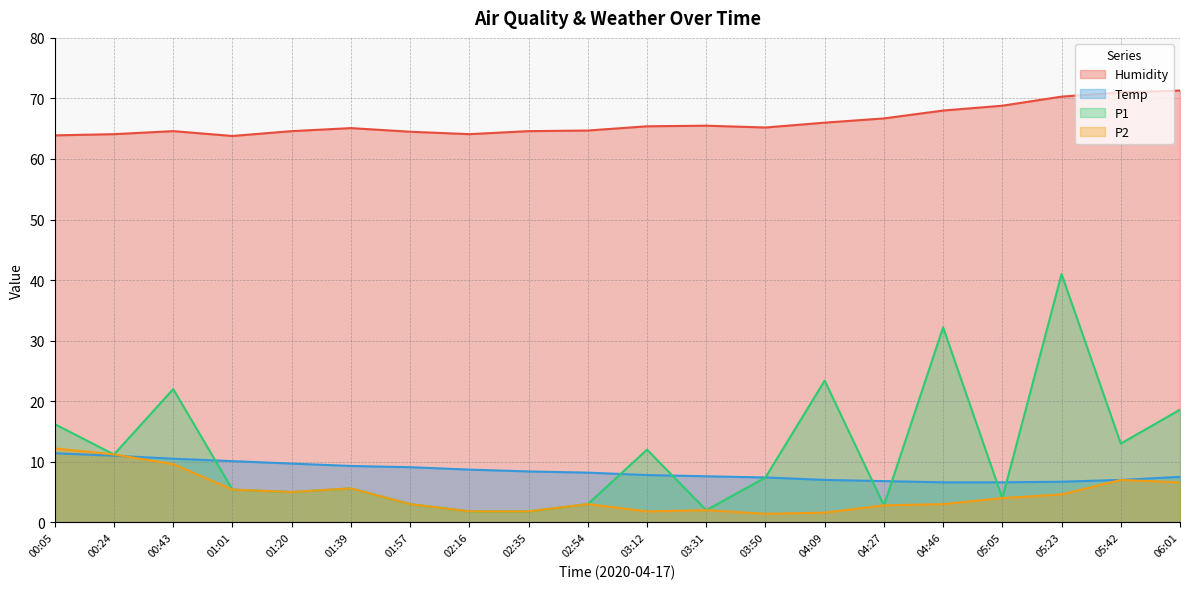

Rank the categories by Temp value from lowest to highest.

04:46, 05:05, 05:23, 04:27, 04:09, 05:42, 03:50, 06:01, 03:31, 03:12, 02:54, 02:35, 02:16, 01:57, 01:39, 01:20, 01:01, 00:43, 00:24, 00:05